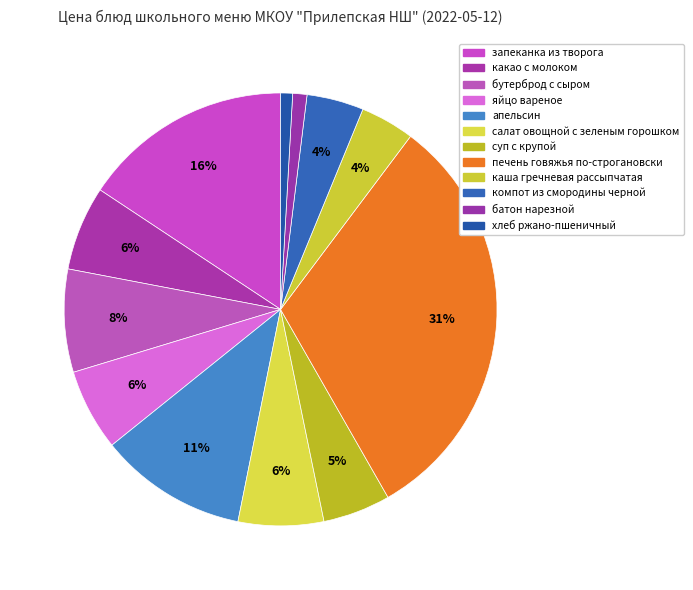

How many segments does this pie chart have?

12